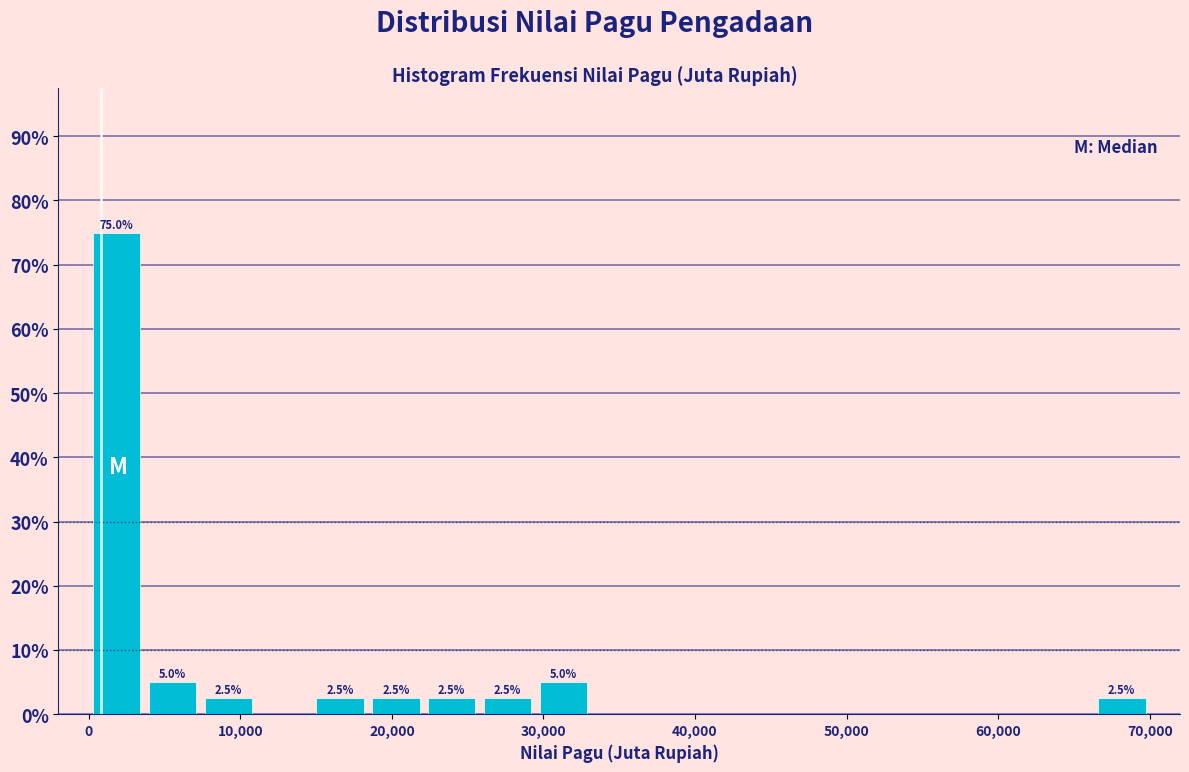

Read against the x-axis, roughly where is the centre of the tallest bar?

2000